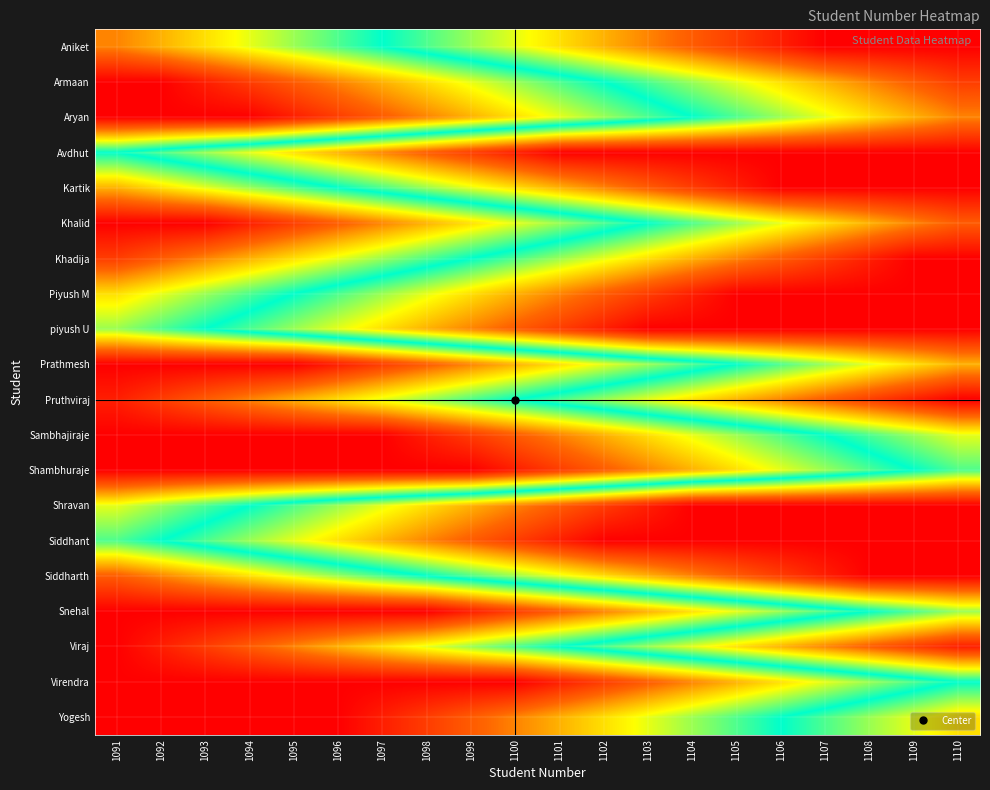

How many distinct data groups are displayed?

20